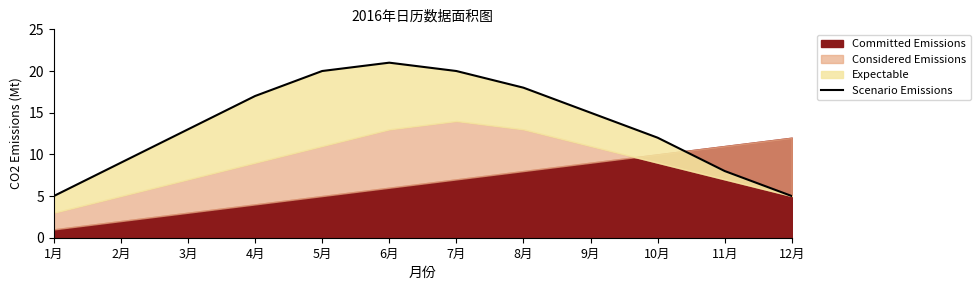

How many values exceed 15?

5